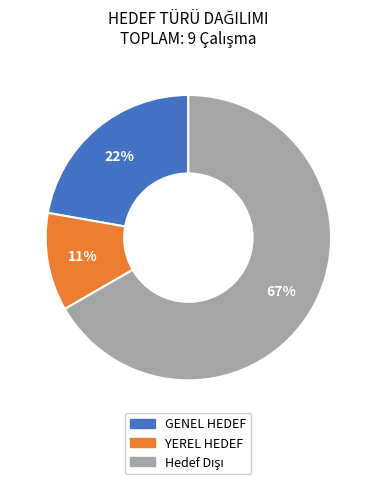

To the nearest percent, what is the difference between the largest and smallest slice percentages?

56%